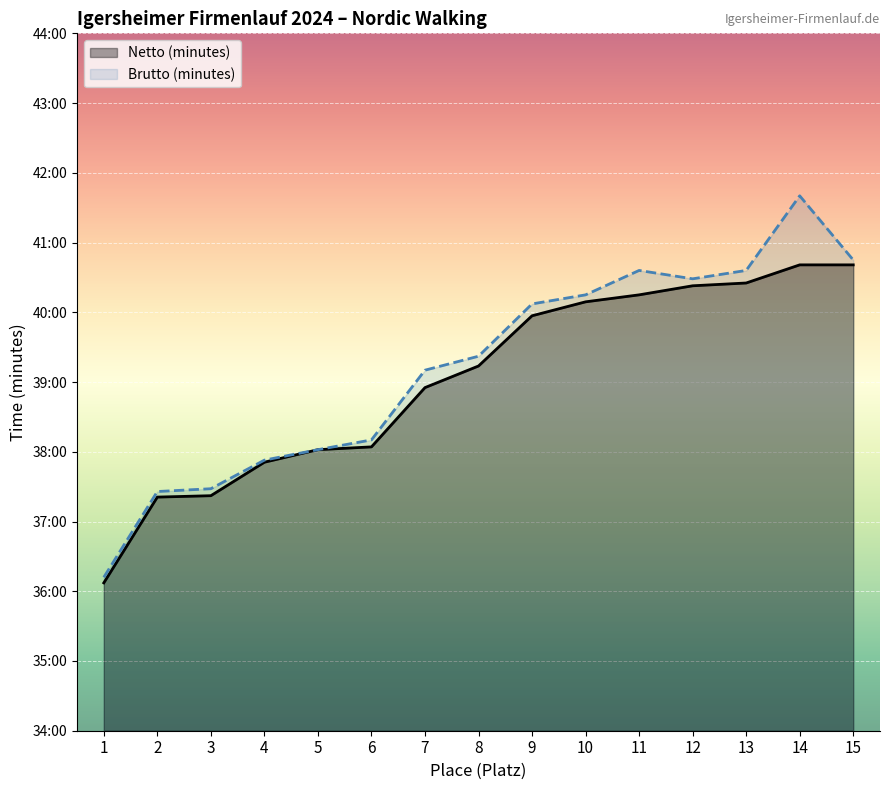

What are all the series names shown in the legend?

Netto (minutes), Brutto (minutes)